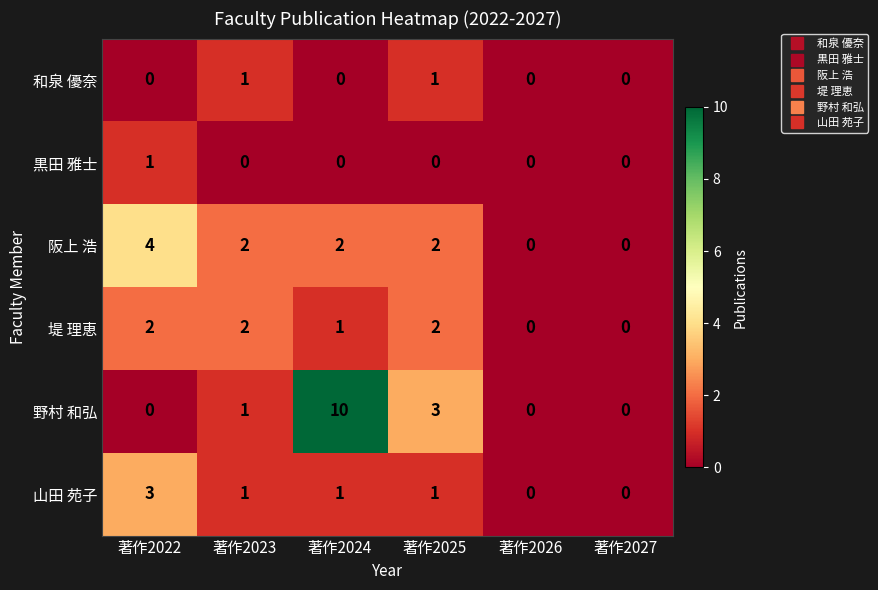

The 堤 理恵 series shows -1 at 著作2027. True or false?

False